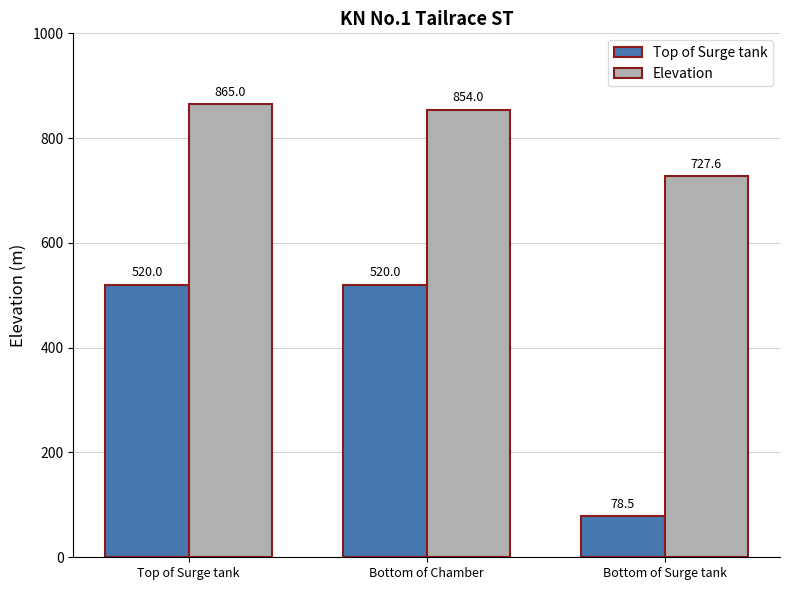

Is the value of Top of Surge tank at Bottom of Chamber greater than the value of Elevation at Bottom of Surge tank?

No